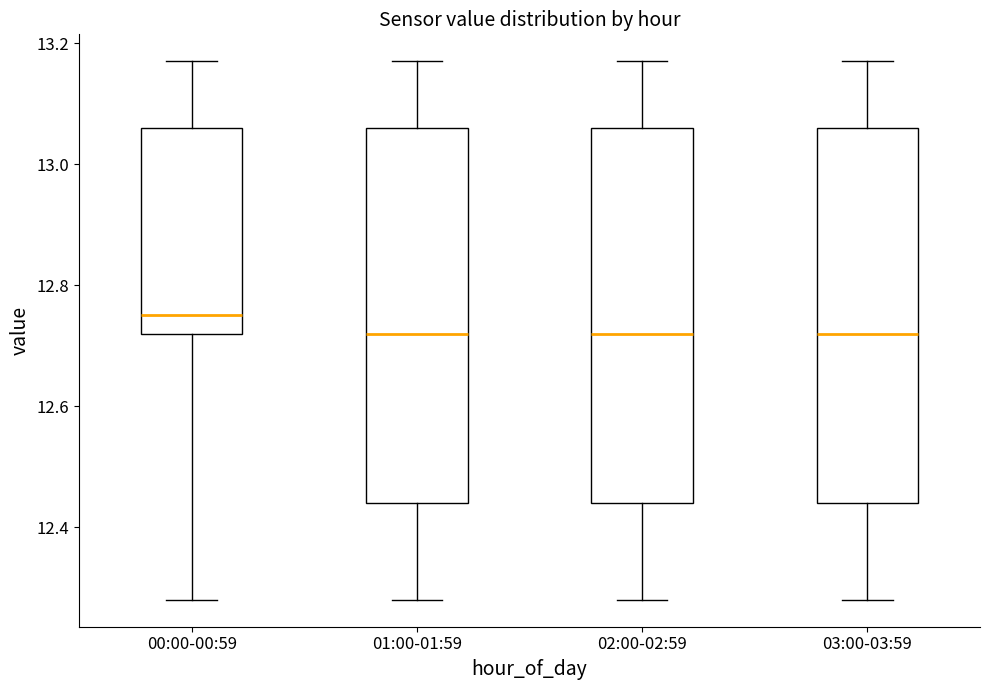

Reading left to right, transcribe this box plot: for each box, give where its median line is, the range the box spans, and where its two whiskers end, as read against the y-axis. The values are not printed on the chart, so give them approximately, as read against the axis.

00:00-00:59: median 12.76, box 12.72 to 13.06, whiskers 12.28 to 13.18
01:00-01:59: median 12.72, box 12.44 to 13.06, whiskers 12.28 to 13.18
02:00-02:59: median 12.72, box 12.44 to 13.06, whiskers 12.28 to 13.18
03:00-03:59: median 12.72, box 12.44 to 13.06, whiskers 12.28 to 13.18